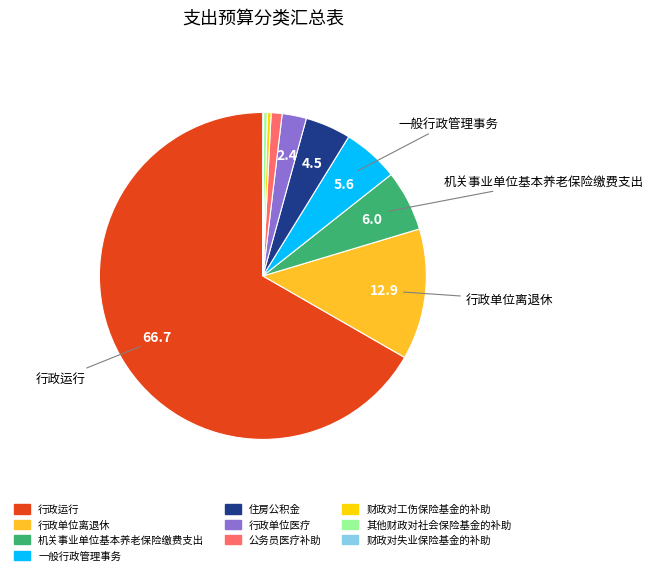

Which slice represents more than half of the pie?

行政运行